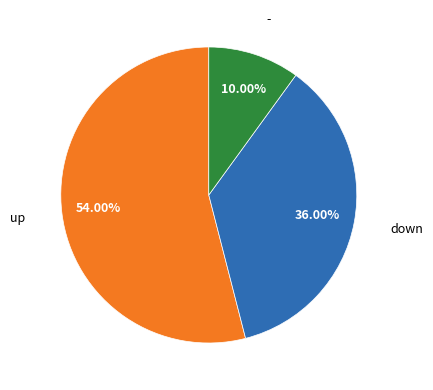

Does any single category account for the majority?

Yes